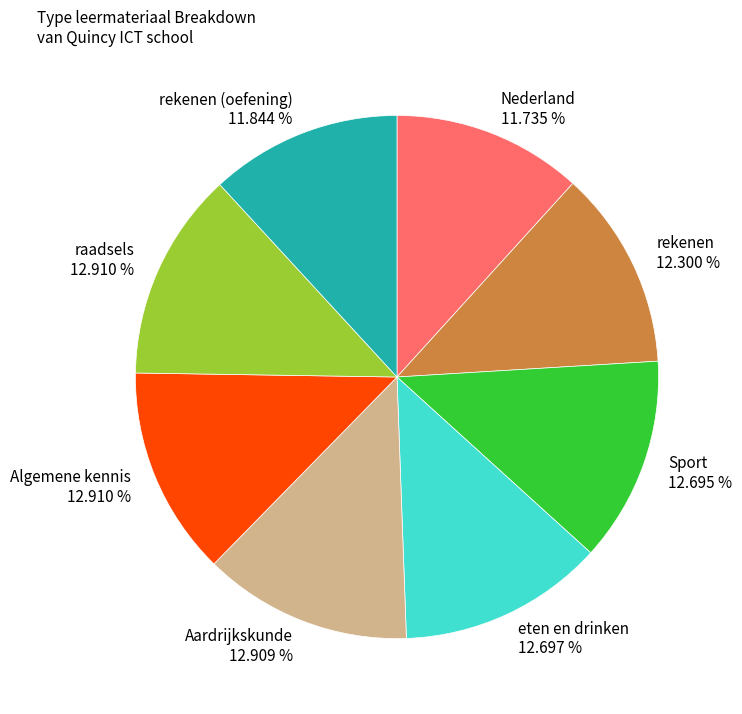

Does Algemene kennis 12.910 % account for over 50% of the chart?

No